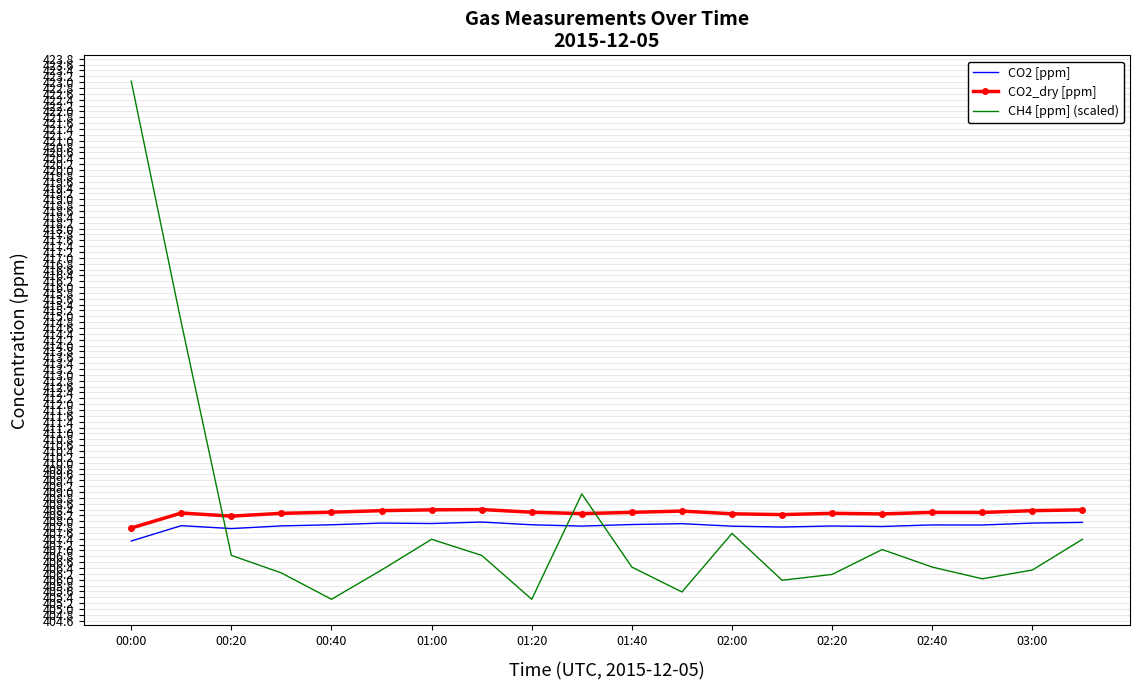

What is the minimum value shown in the chart?

405.3